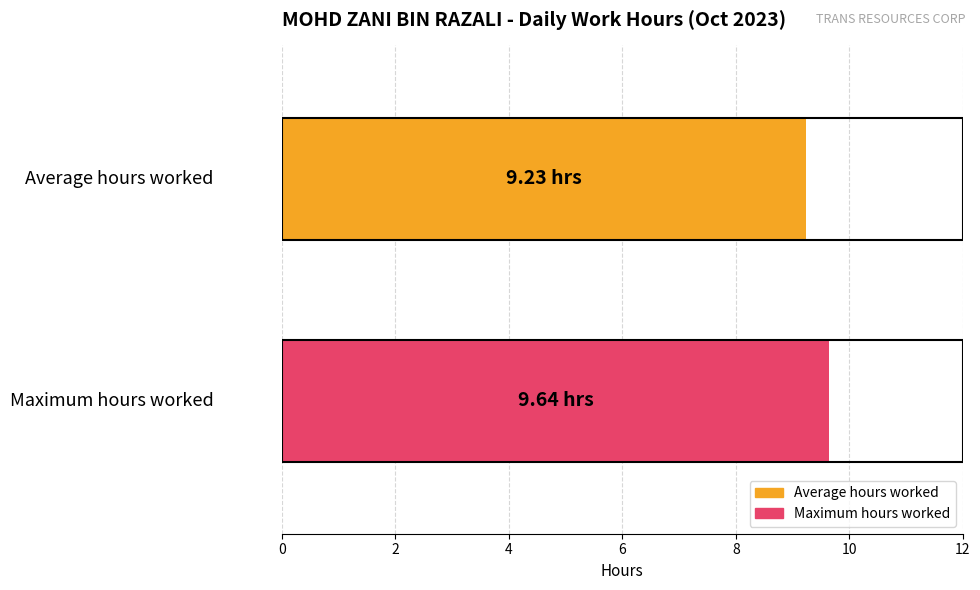

Which series has the widest spread of values?

Average hours worked